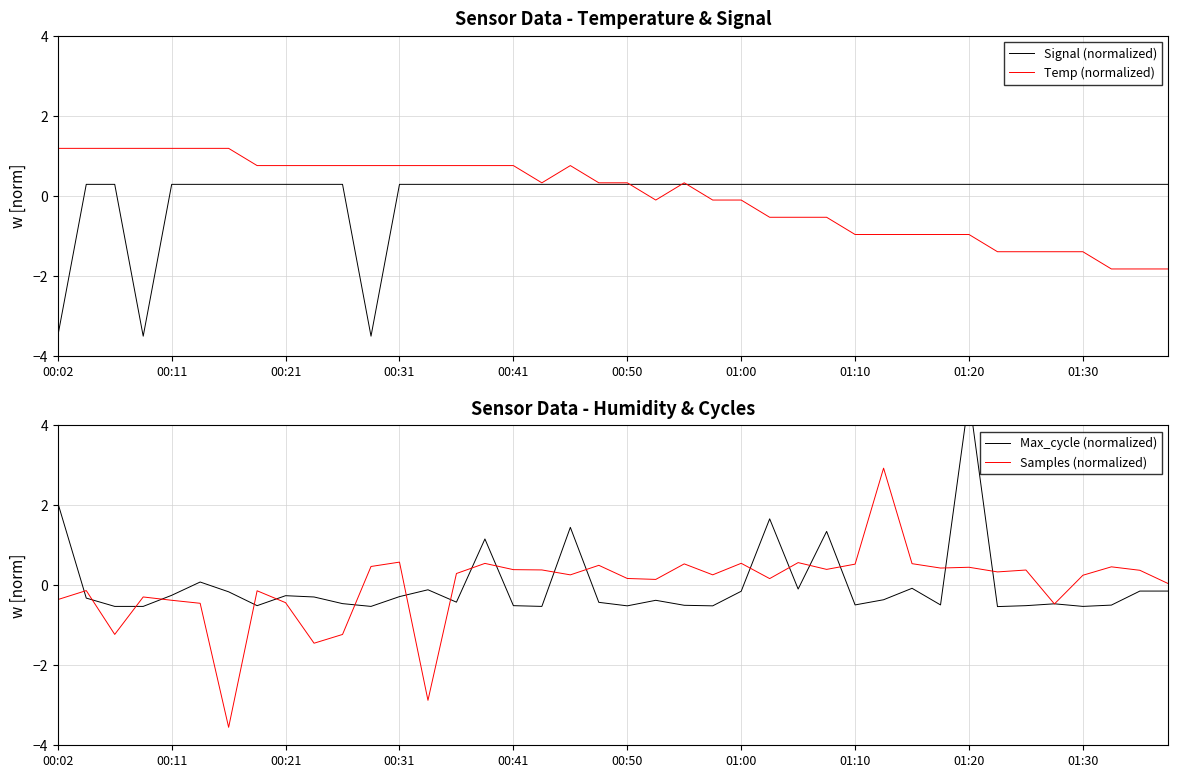

The value of Samples (normalized) at 01:00 is 1.0. True or false?

False